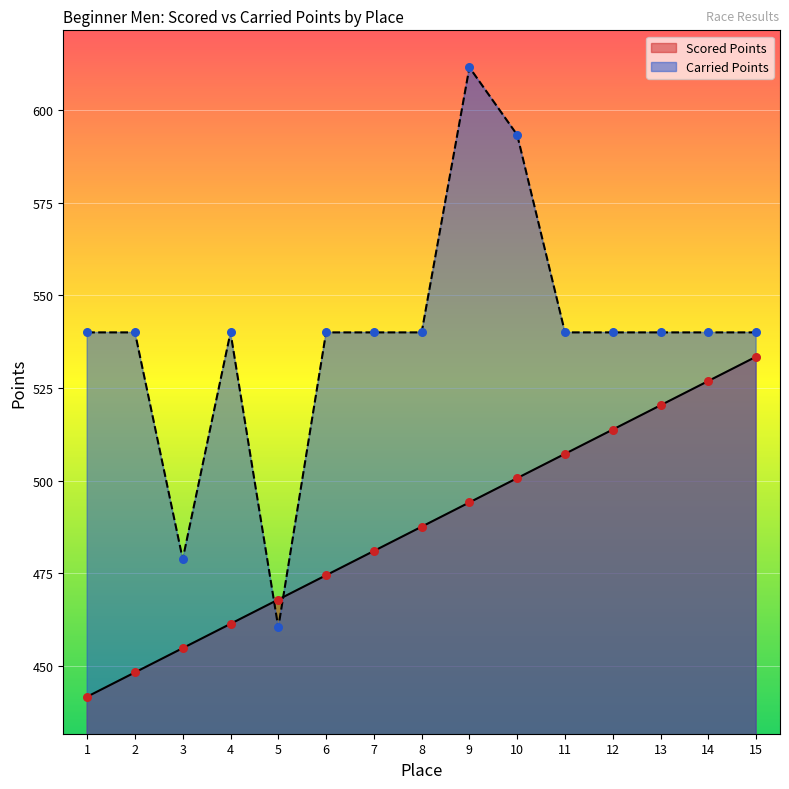

Which series reaches the maximum Y coordinate?

Carried Points